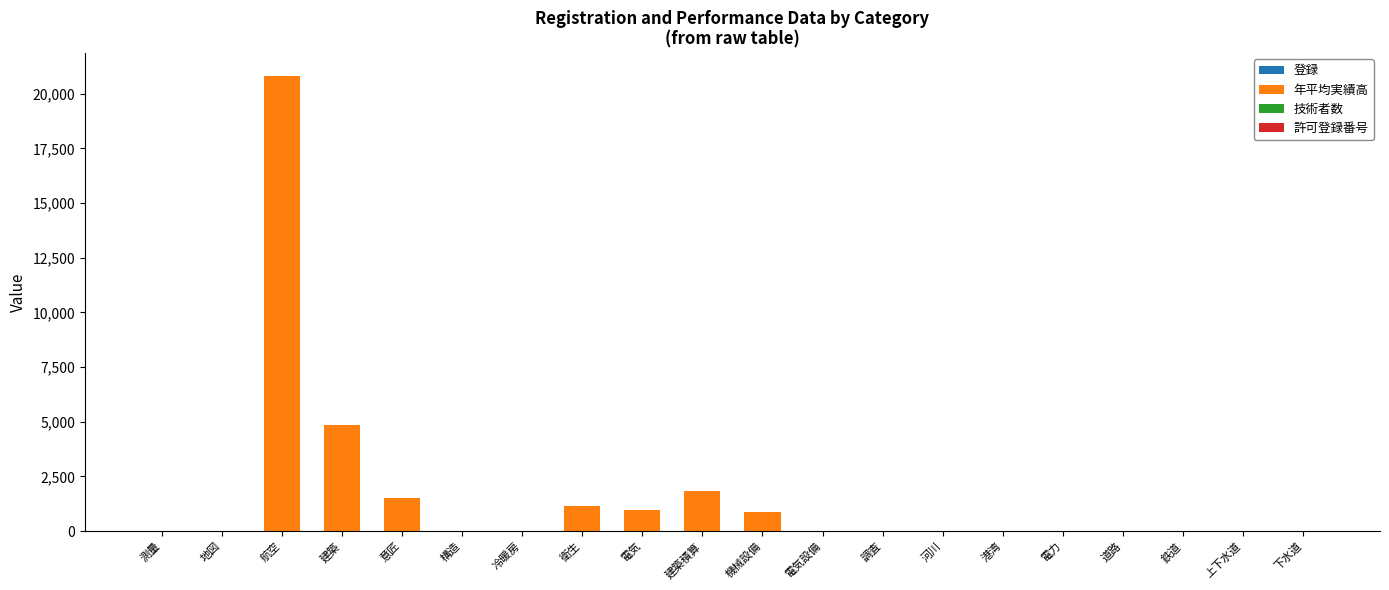

Are the bars grouped side by side (vs. stacked)?

No